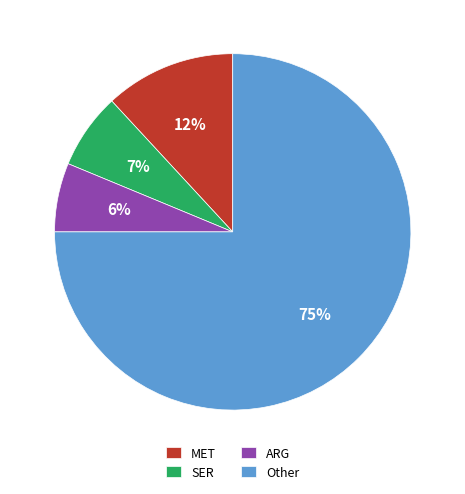

To the nearest percent, what is the difference between the MET and Other slice percentages?

63%